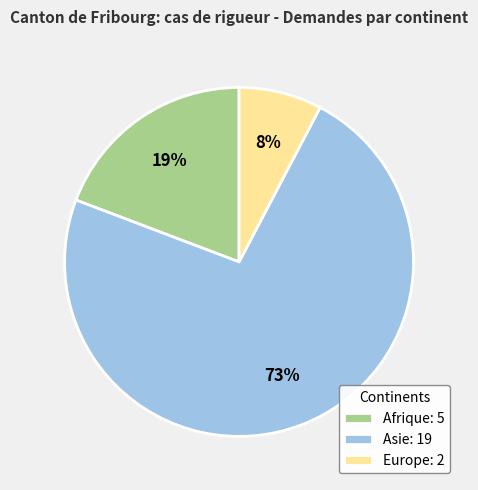

To the nearest percent, what percentage of the pie is Afrique?

19%